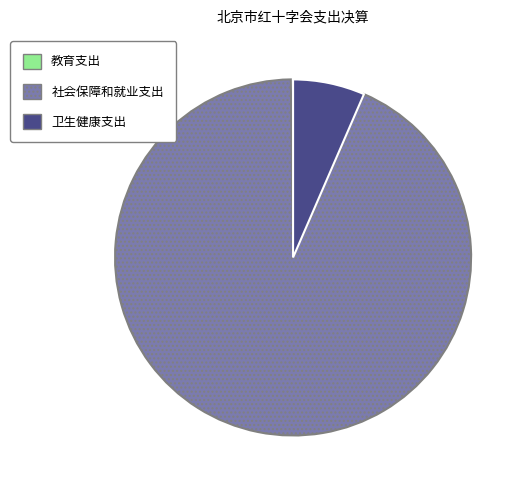

Is it true that 卫生健康支出 is 14% of the pie?

False